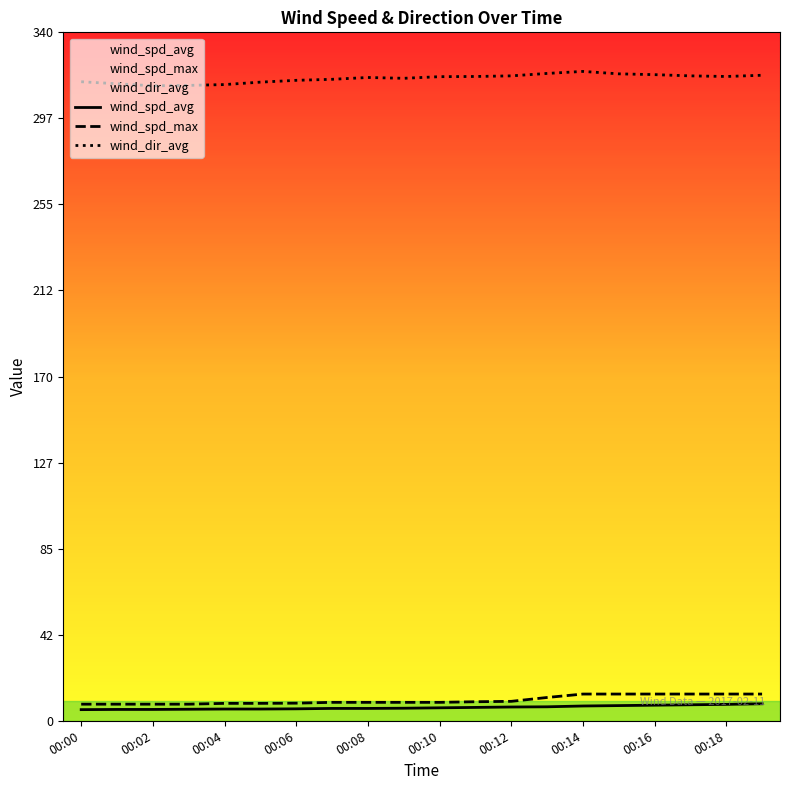

True or false: wind_spd_max has a value of 8.2 at 00:00.

True